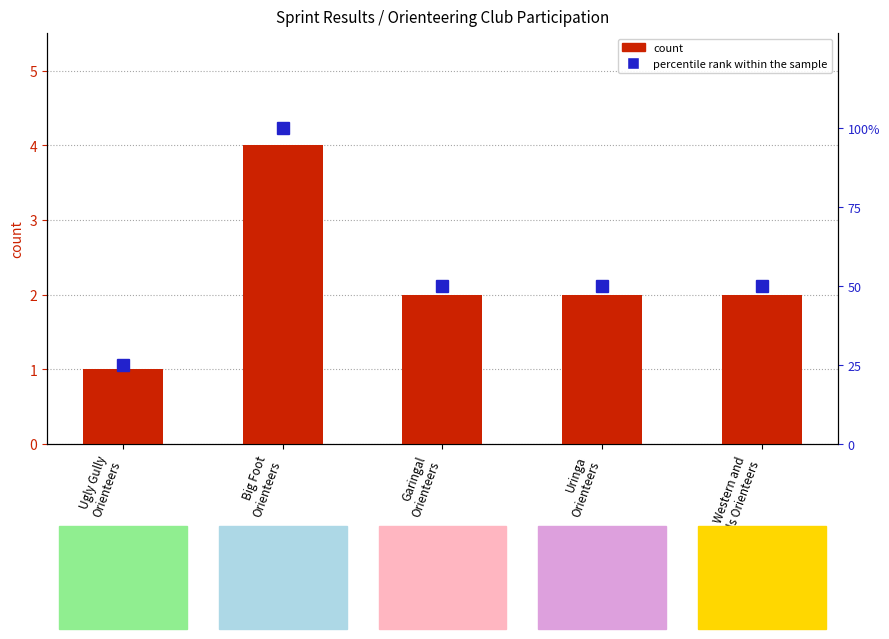

Which category has the highest value across all series?

Big Foot
Orienteers